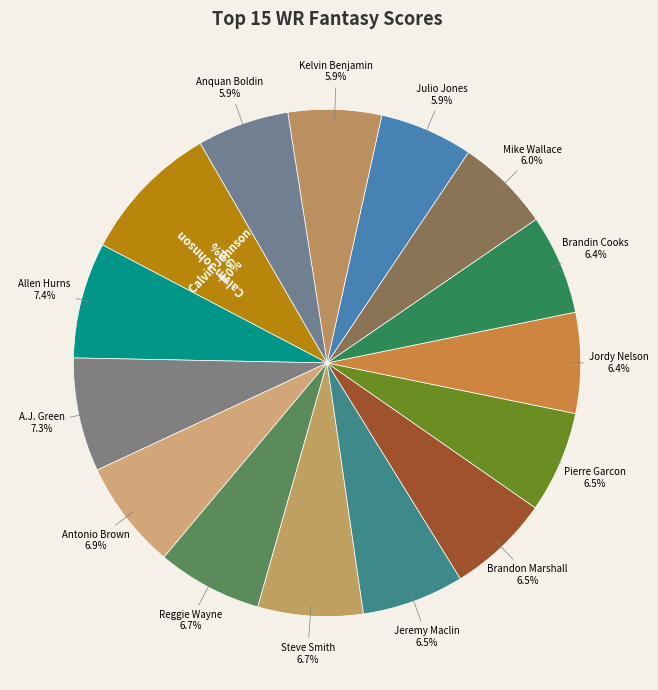

How many slices are in this pie chart?

15